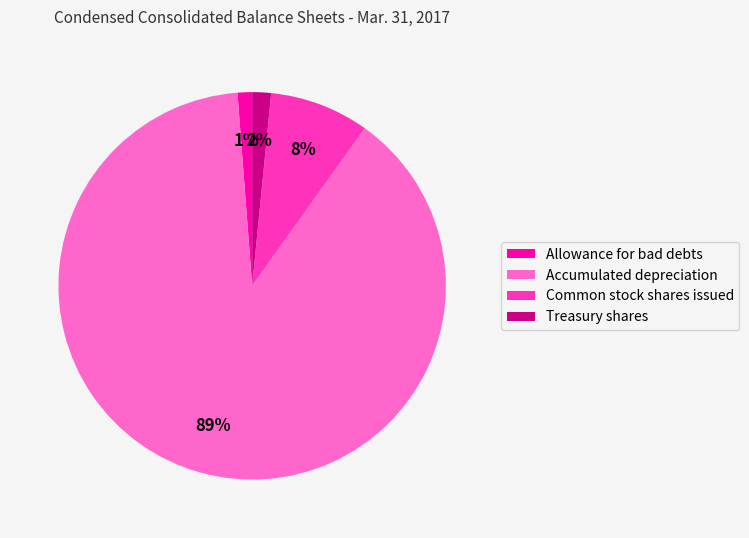

Is the sum of Allowance for bad debts and Treasury shares greater than half?

No